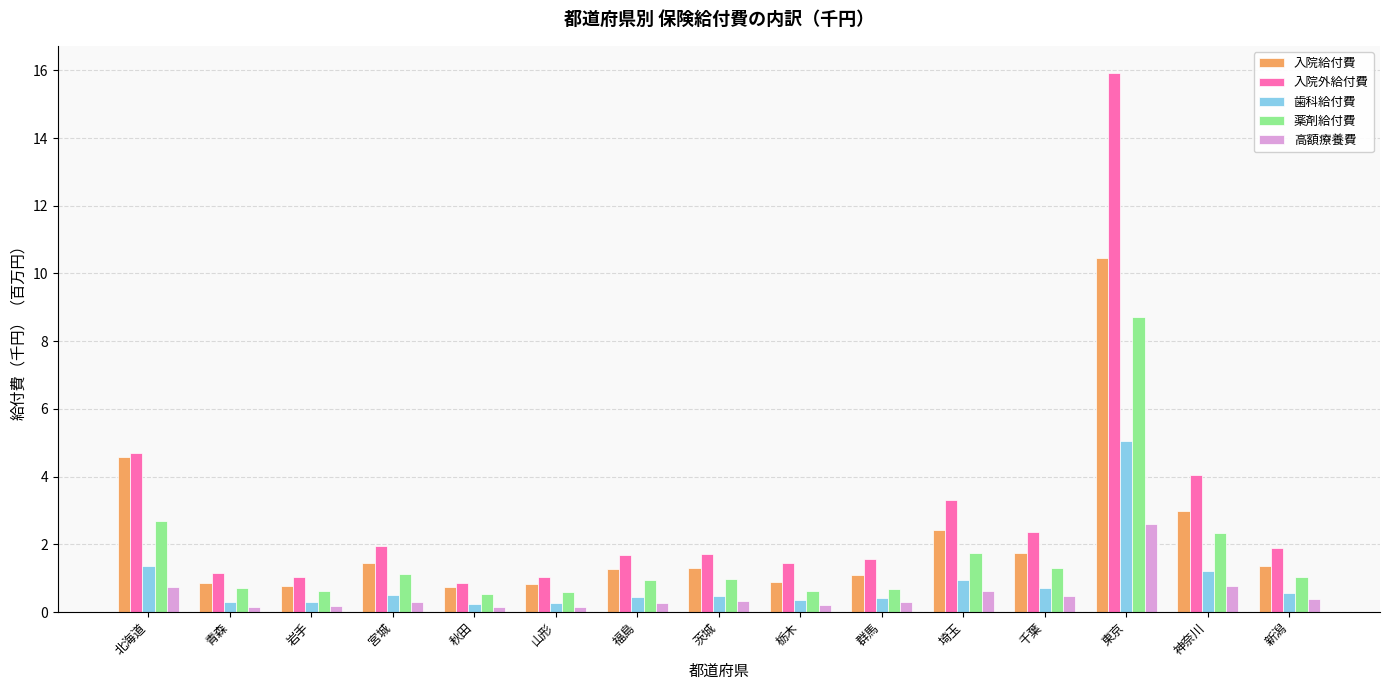

What is the sum of the 薬剤給付費 values at 栃木 and 神奈川?

3.0